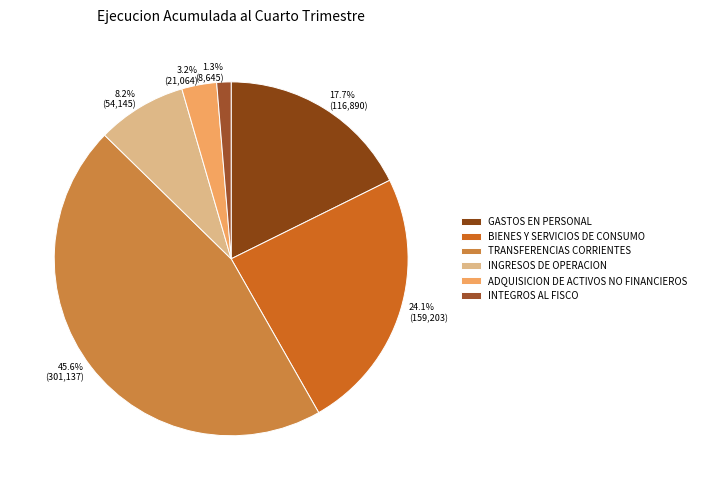

To the nearest percent, what is the average slice percentage?

17%